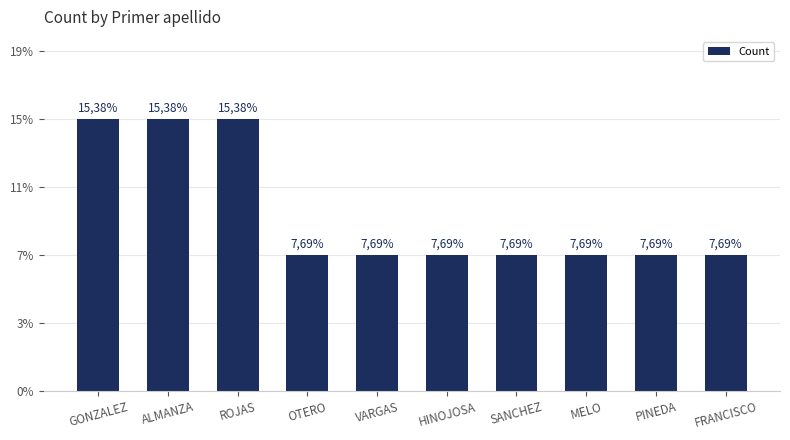

Does the chart contain any negative values?

No